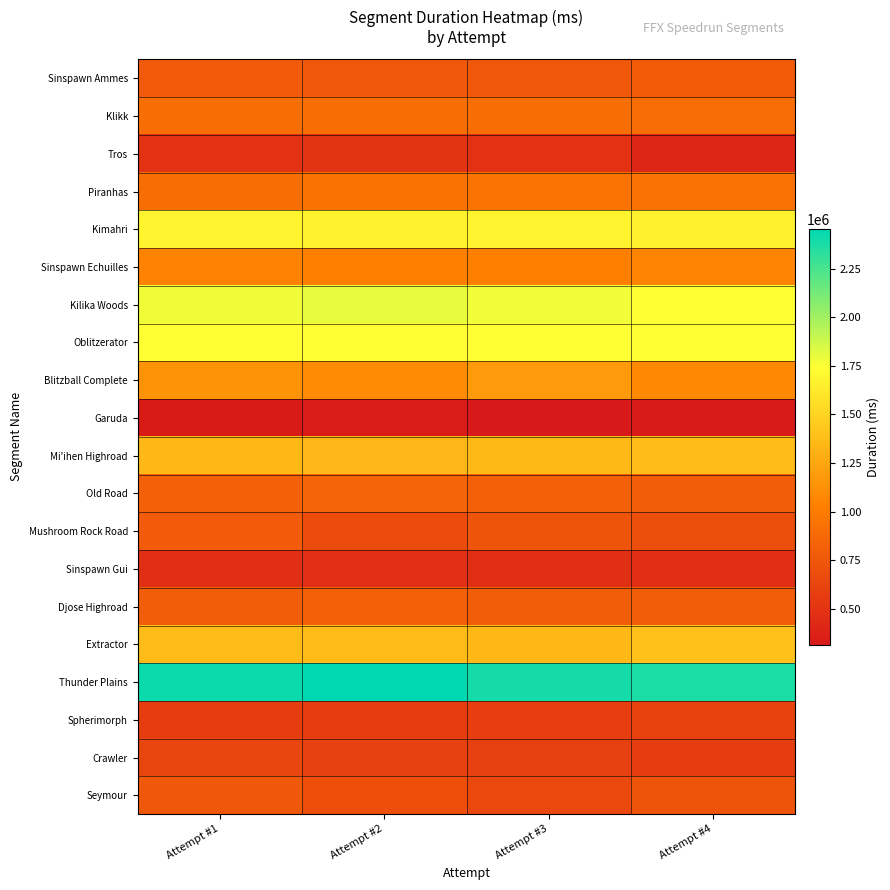

Rank the series at Attempt #2 from lowest to highest value.

Garuda, Sinspawn Gui, Tros, Spherimorph, Crawler, Mushroom Rock Road, Seymour, Sinspawn Ammes, Djose Highroad, Old Road, Klikk, Piranhas, Sinspawn Echuilles, Blitzball Complete, Mi'ihen Highroad, Extractor, Kimahri, Oblitzerator, Kilika Woods, Thunder Plains